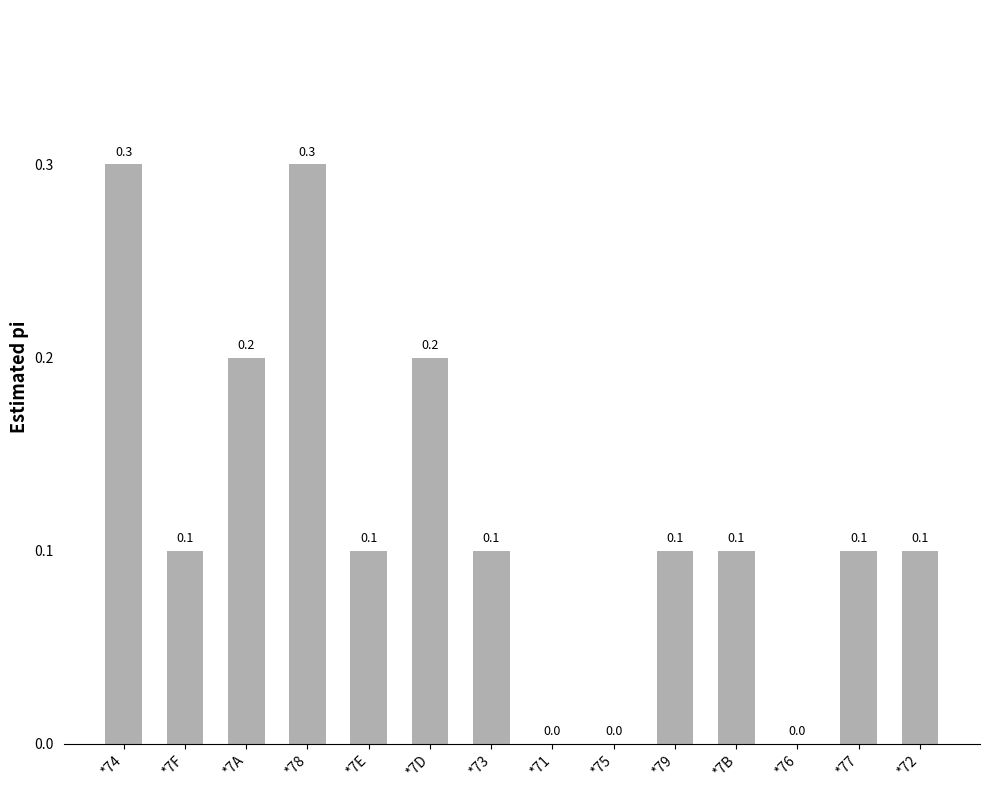

Is it true that the value at *7F is 0.1?

True